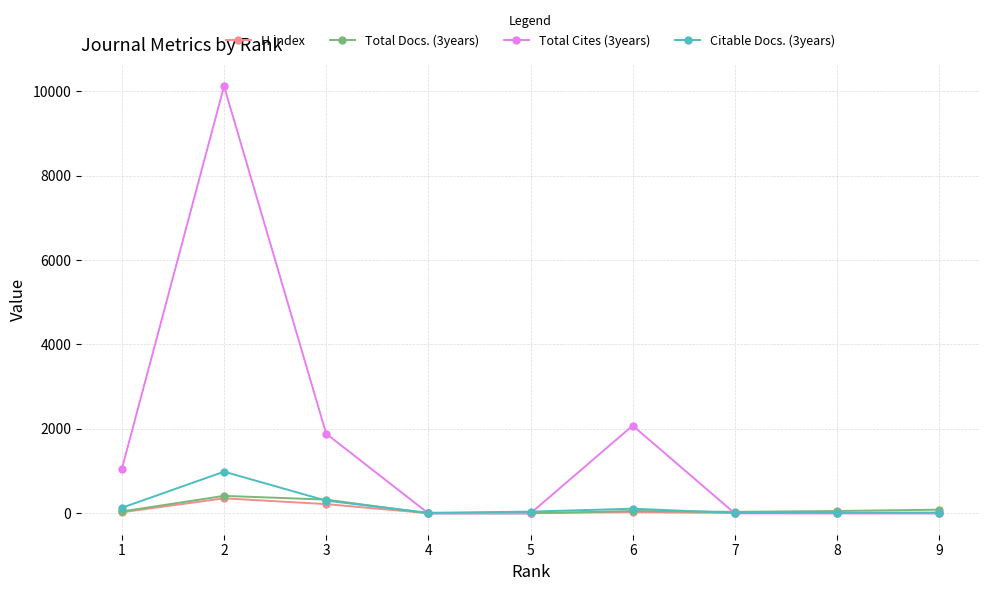

What is the value of the Total Docs. (3years) point at the 9th from the left?

87